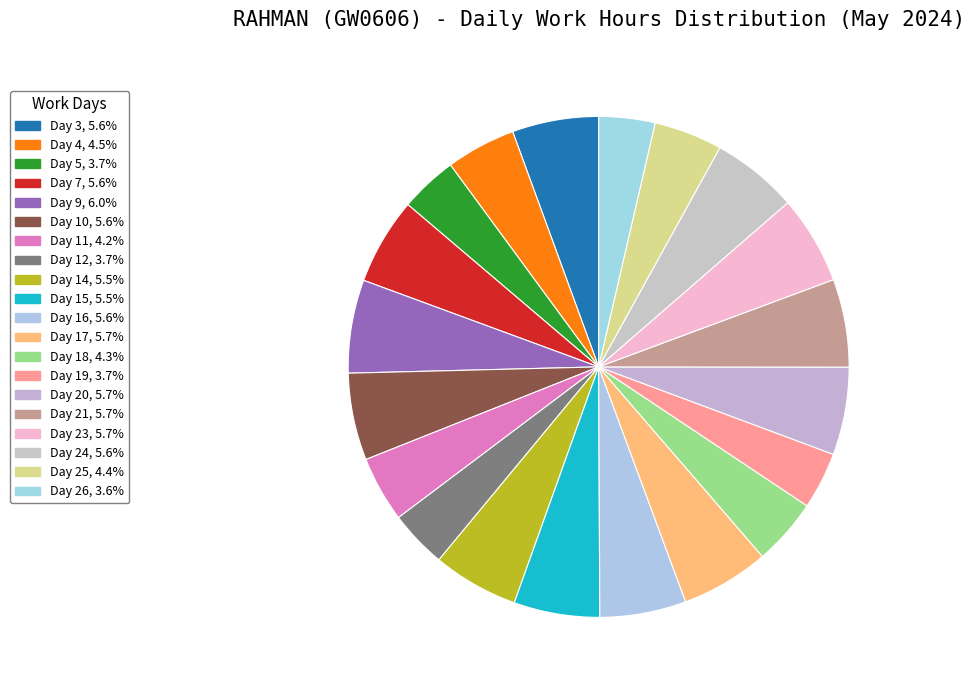

Does Day 12 account for over 50% of the chart?

No